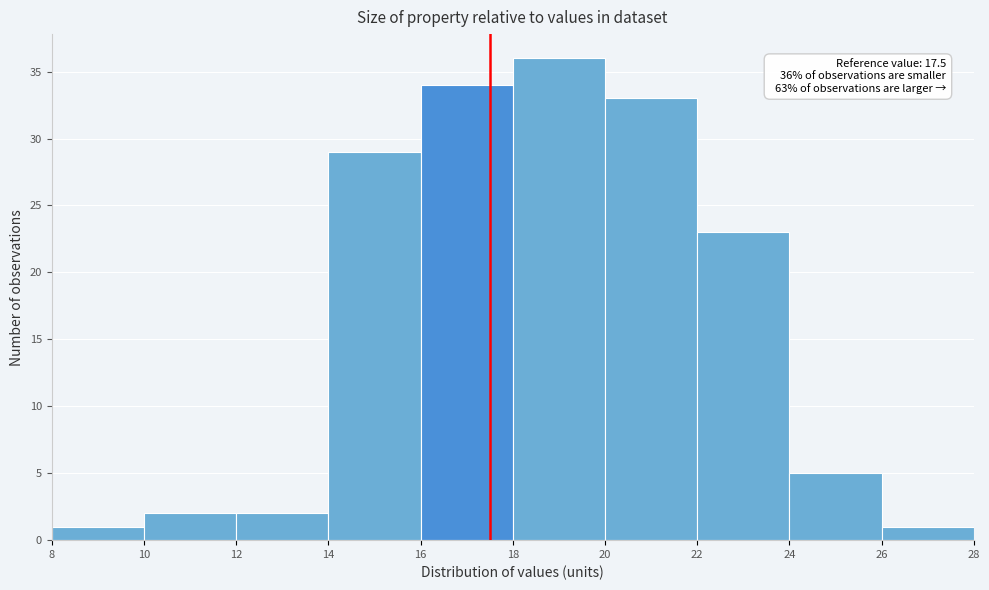

Over which range of the x-axis is the bar tallest?

18 to 20